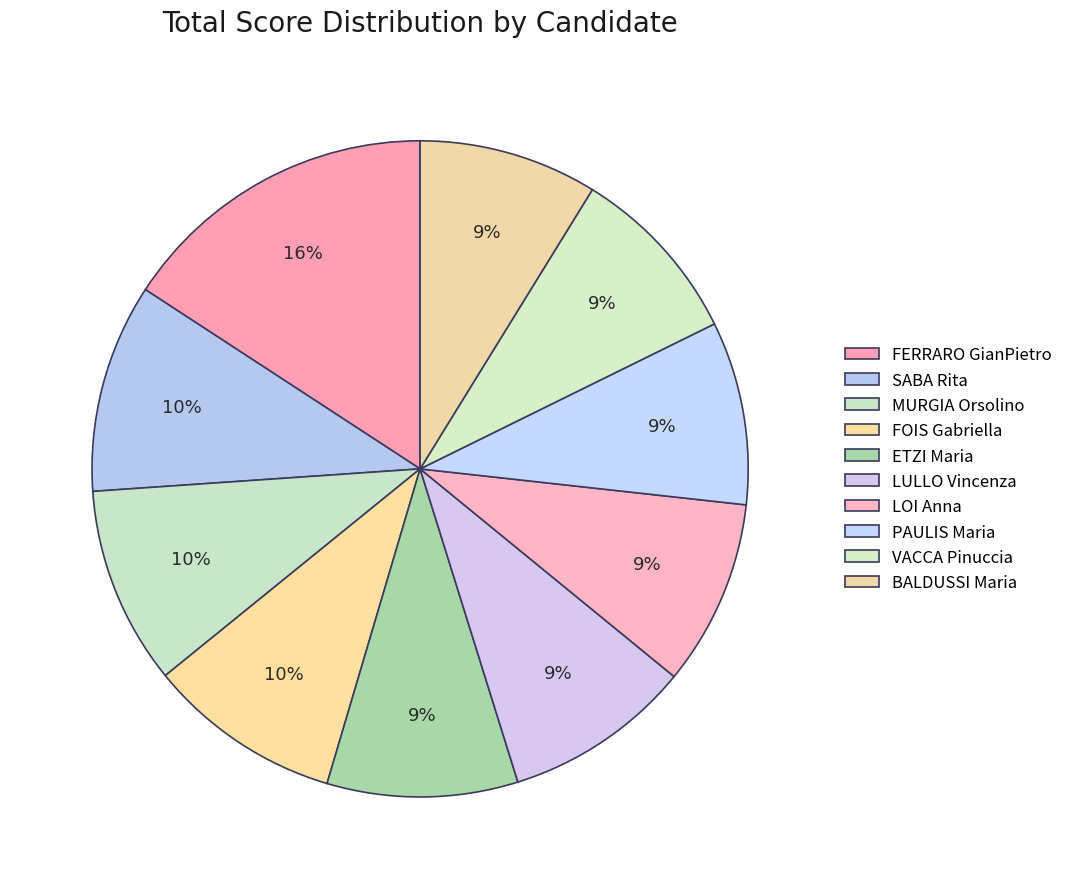

To the nearest percent, what is the average slice percentage?

10%